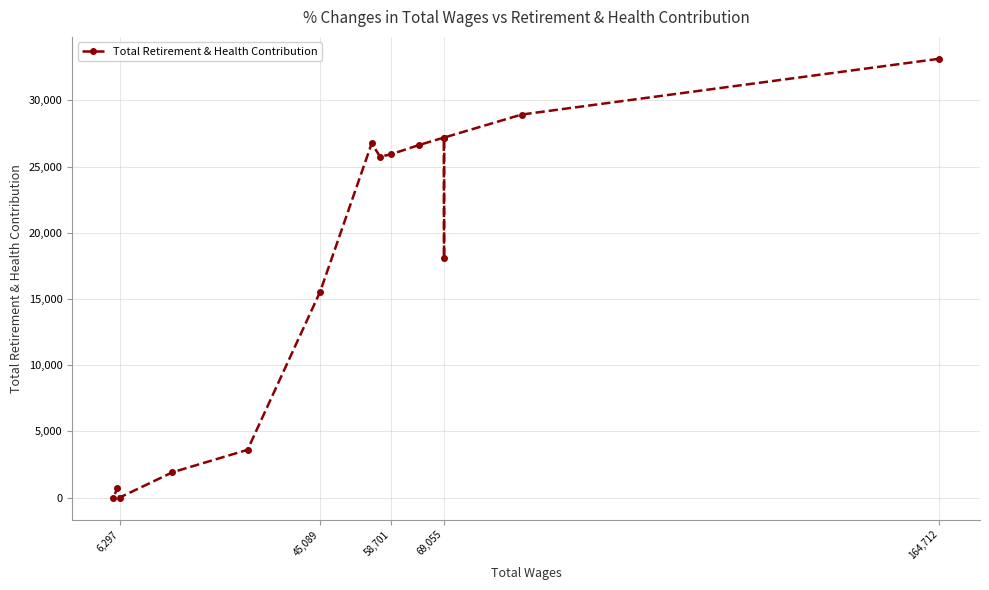

How many positive values are there?

13